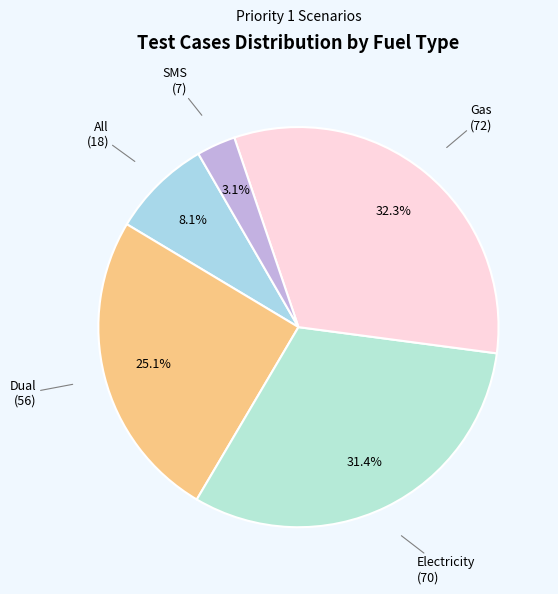

Count the number of slices in the pie.

5